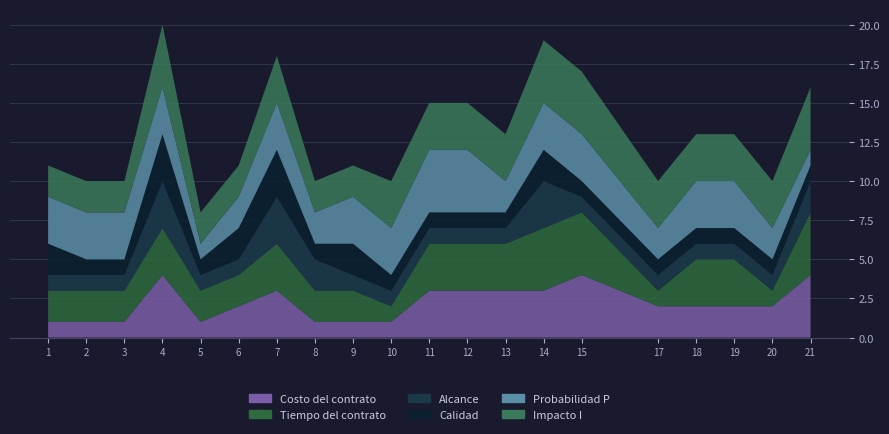

Reading left to right, list all the values displayed in this chart.

Costo del contrato: 1	1	1	4	1	2	3	1	1	1	3	3	3	3	4	2	2	2	2	4
Tiempo del contrato: 2	2	2	3	2	2	3	2	2	1	3	3	3	4	4	1	3	3	1	4
Alcance: 1	1	1	3	1	1	3	2	1	1	1	1	1	3	1	1	1	1	1	2
Calidad: 2	1	1	3	1	2	3	1	2	1	1	1	1	2	1	1	1	1	1	1
Probabilidad P: 3	3	3	3	1	2	3	2	3	3	4	4	2	3	3	2	3	3	2	1
Impacto I: 2	2	2	4	2	2	3	2	2	3	3	3	3	4	4	3	3	3	3	4